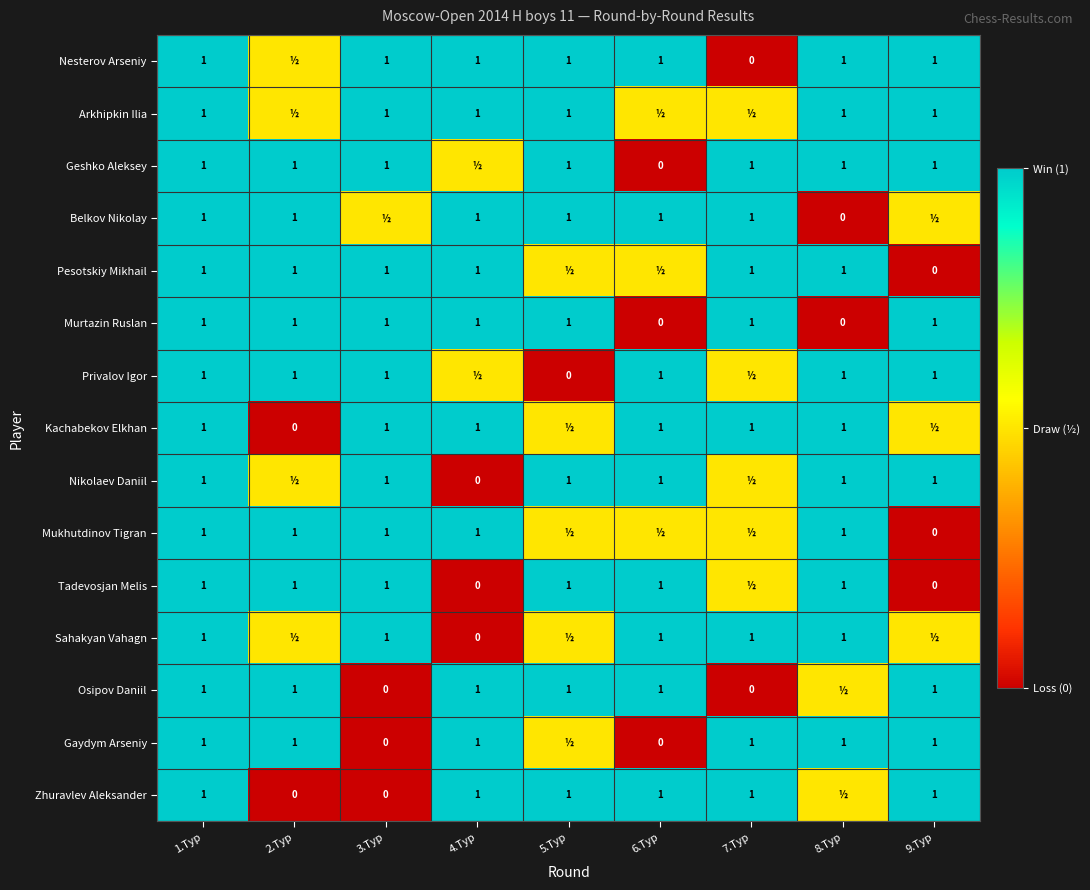

What is the difference between the Mukhutdinov Tigran values at 9.Тур and 8.Тур?

1.0